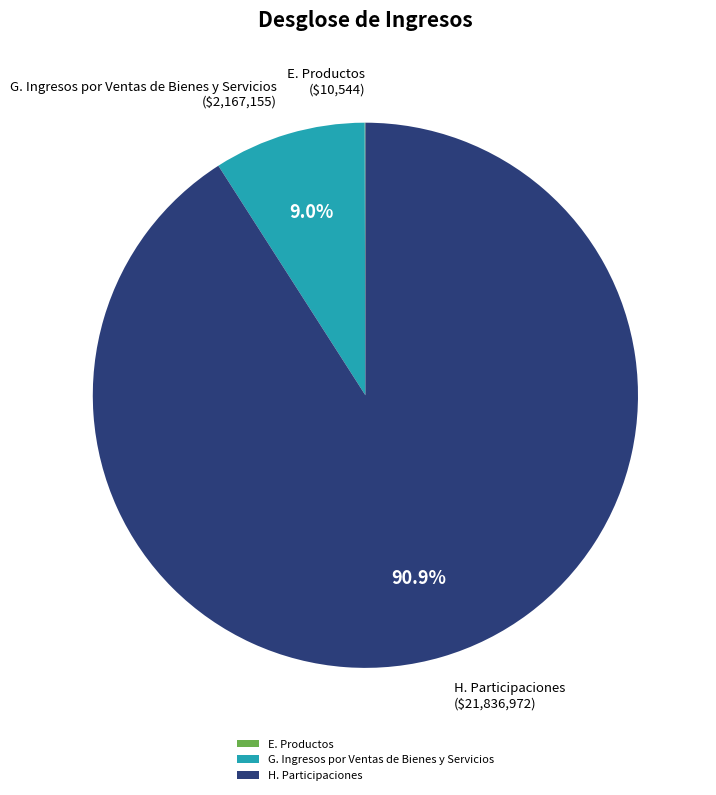

What is the largest slice in the pie chart?

H. Participaciones